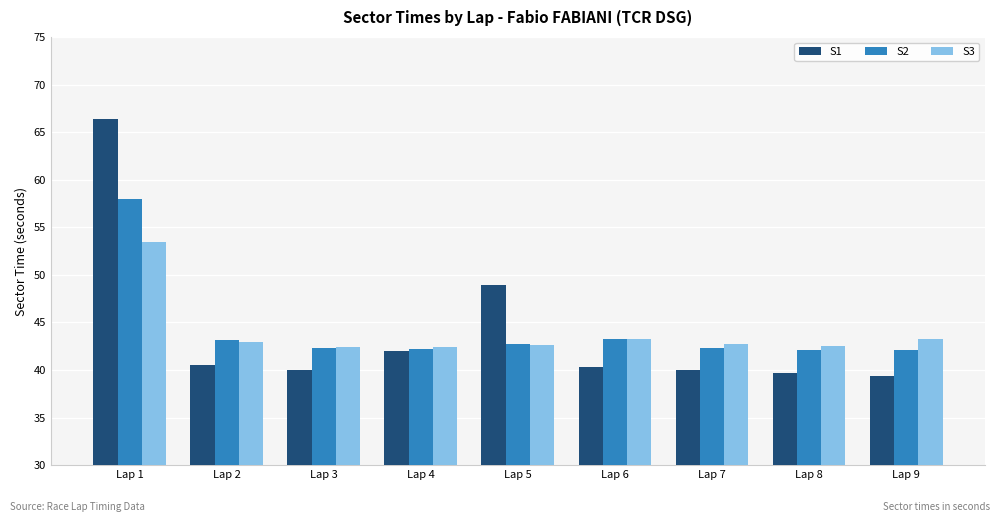

Does the chart contain any negative values?

No